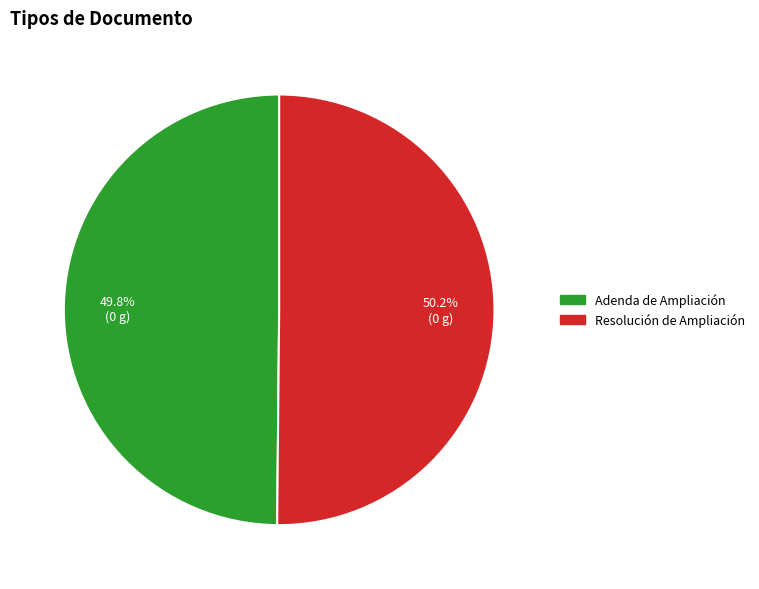

Is there a majority slice in this chart?

Yes